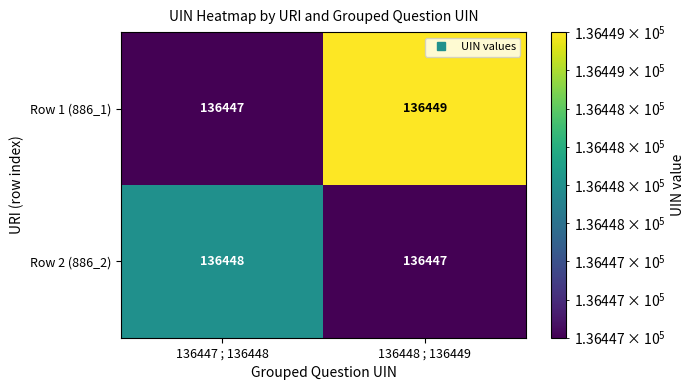

Is it true that Row 2 (886_2) equals 238937 at 136448 ; 136449?

False